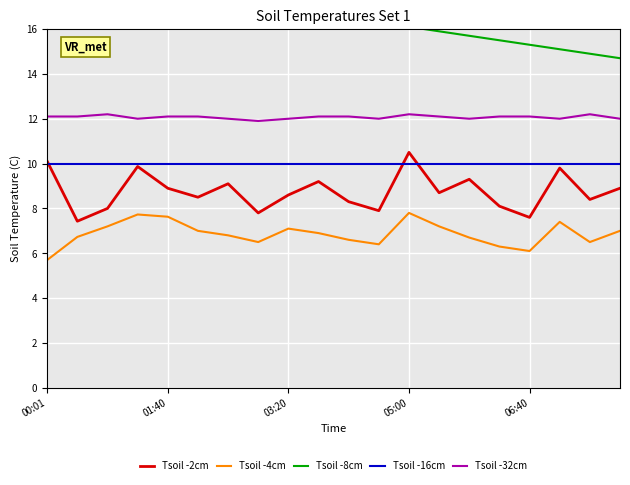

Count the number of categories in the chart.

20